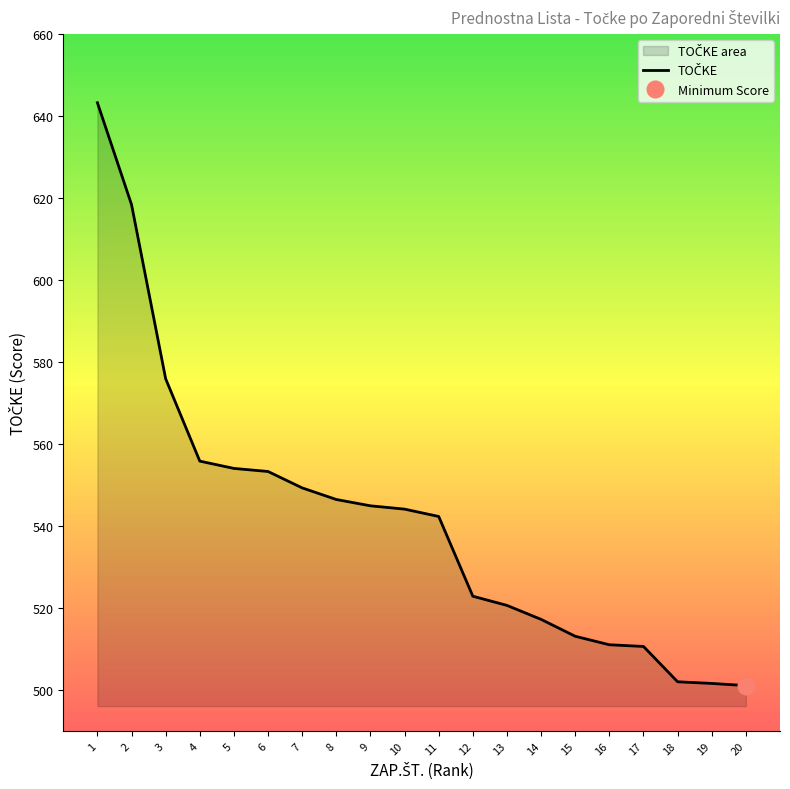

Reading right to left, what are all the values shown in this chart?

501.1	501.6	502.0	510.6	511.0	513.1	517.2	520.6	522.9	542.3	544.1	544.9	546.4	549.3	553.3	554.0	555.8	575.9	618.4	643.2